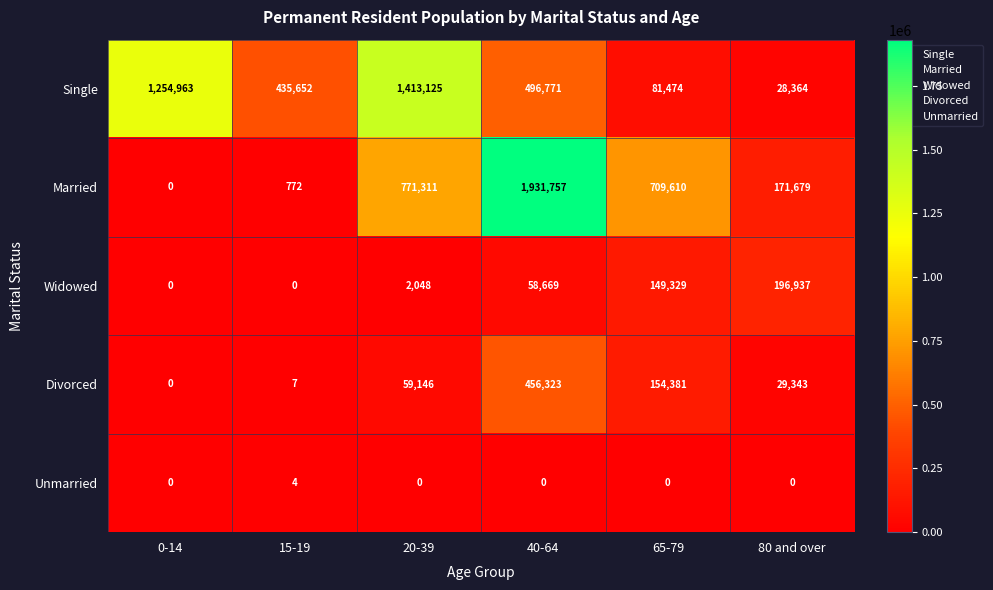

At which category is the sum across all series the highest?

40-64